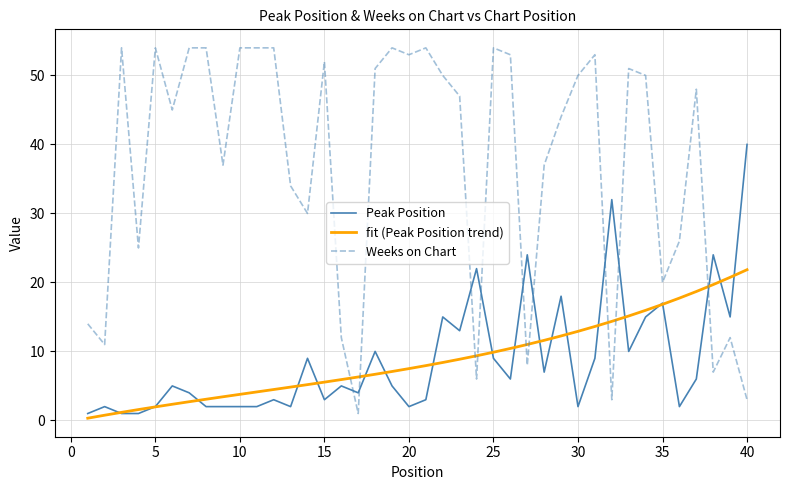

Which series has the largest total across all categories?

Weeks on Chart